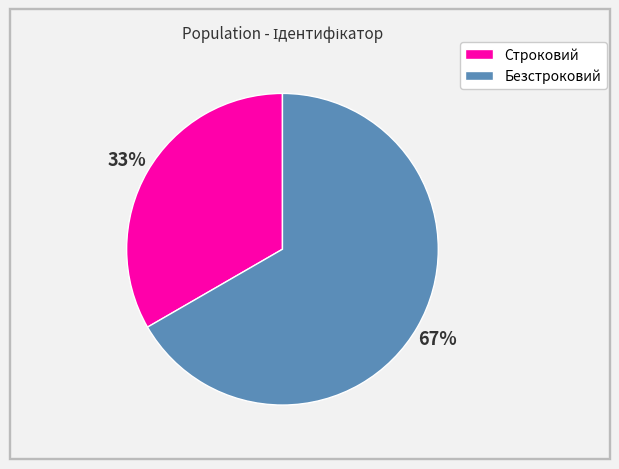

To the nearest percent, what is the average slice percentage?

50%